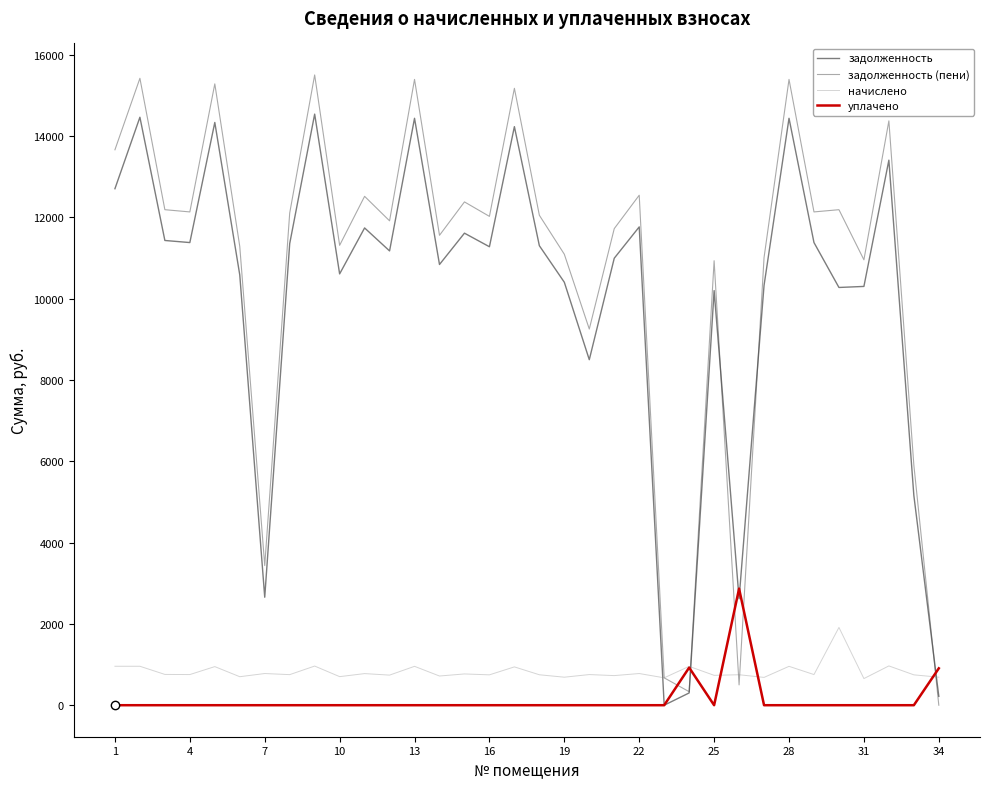

Which series has the largest range (max minus min)?

задолженность (пени)